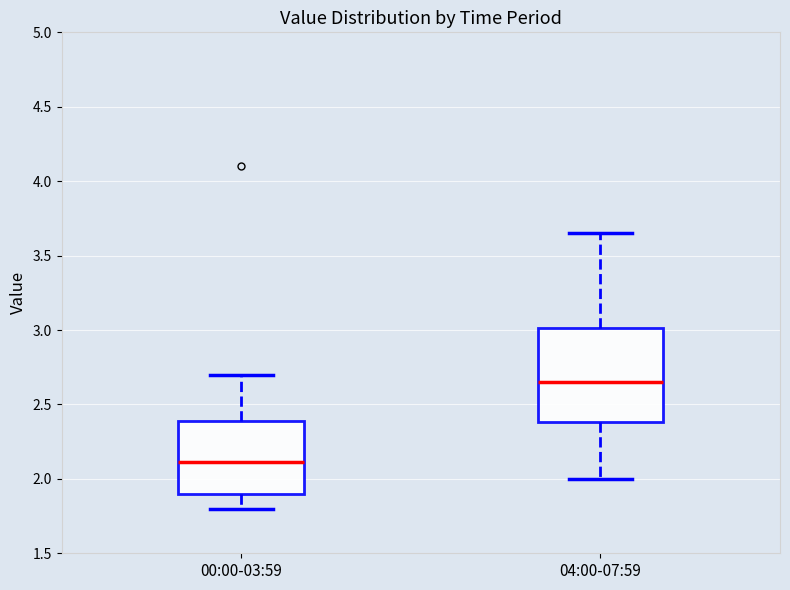

Reading left to right, read every box against the y-axis: the position of its median line, the range the box covers, and the ends of its whiskers. The values are not printed on the chart, so give them approximately, as read against the axis.

00:00-03:59: median 2.10, box 1.90 to 2.40, whiskers 1.80 to 2.70
04:00-07:59: median 2.65, box 2.40 to 3.00, whiskers 2.00 to 3.65